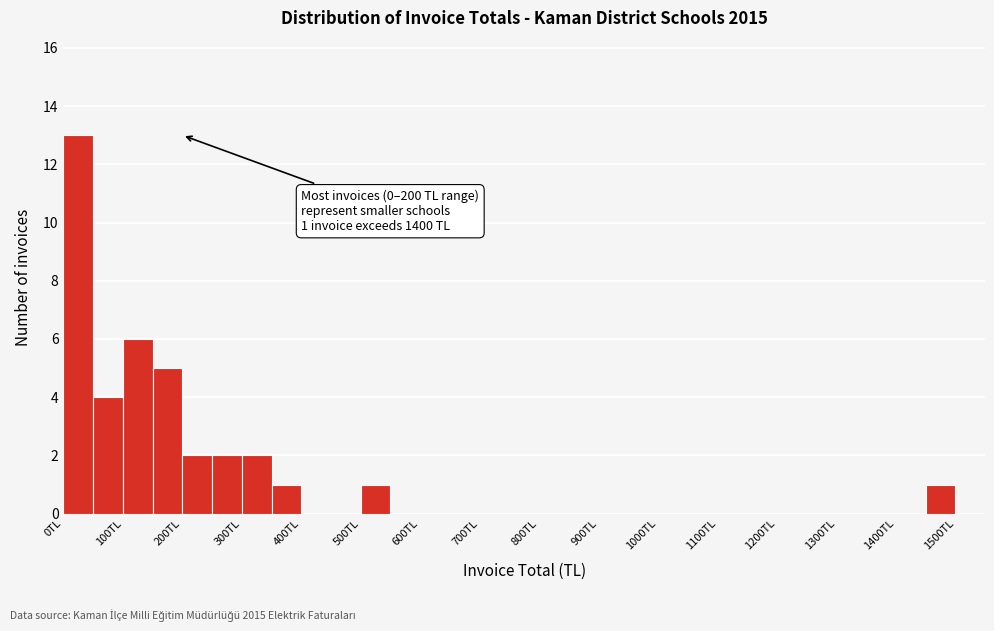

Which range on the x-axis has the tallest bar?

0 to 50